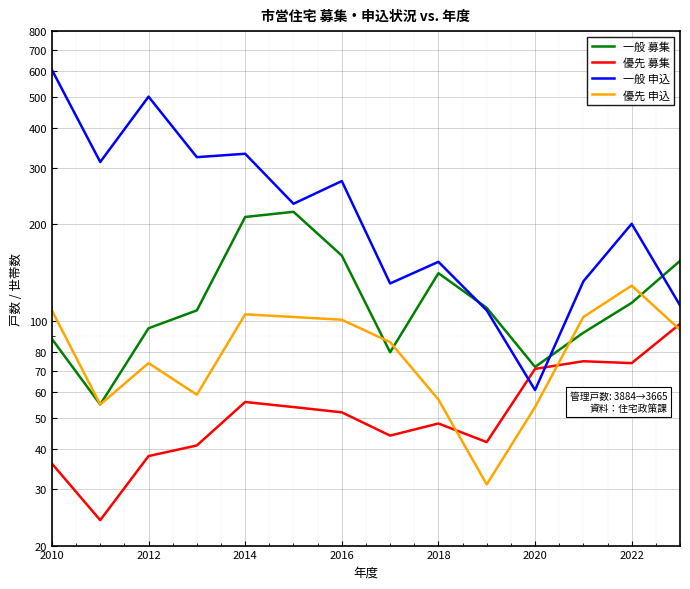

Which series has the largest range (max minus min)?

一般 申込